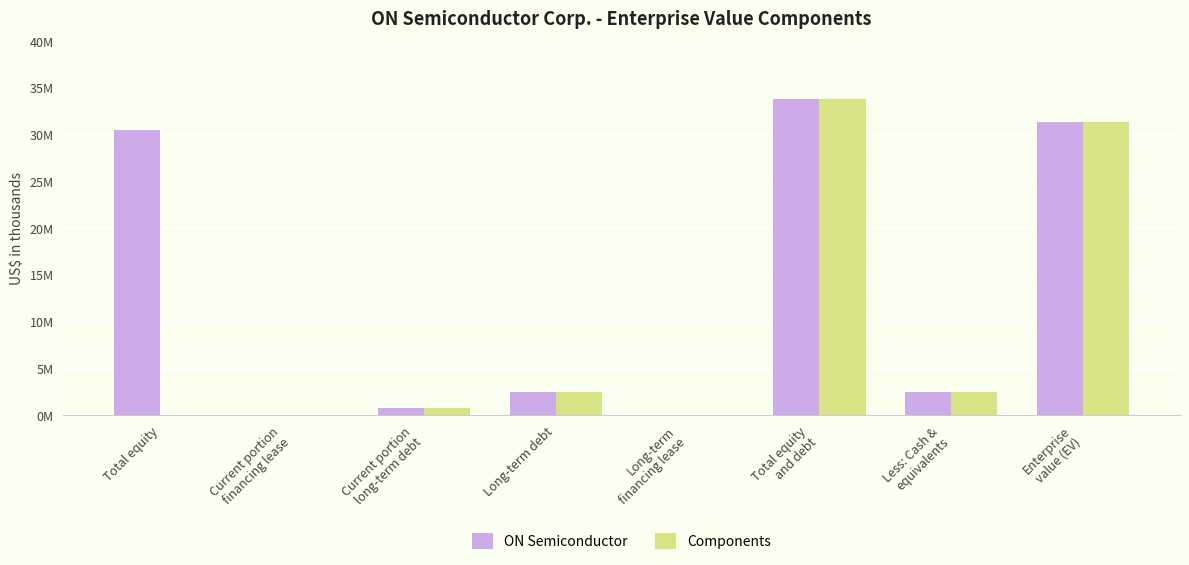

Where is ON Semiconductor nearest to the value 16923811?

Total equity